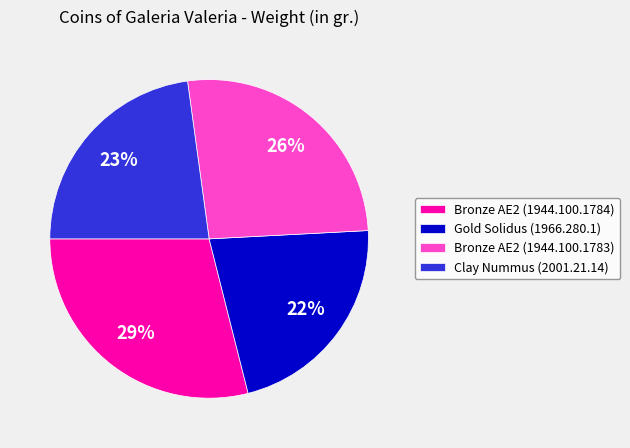

To the nearest percent, what portion does Bronze AE2 (1944.100.1783) represent?

26%